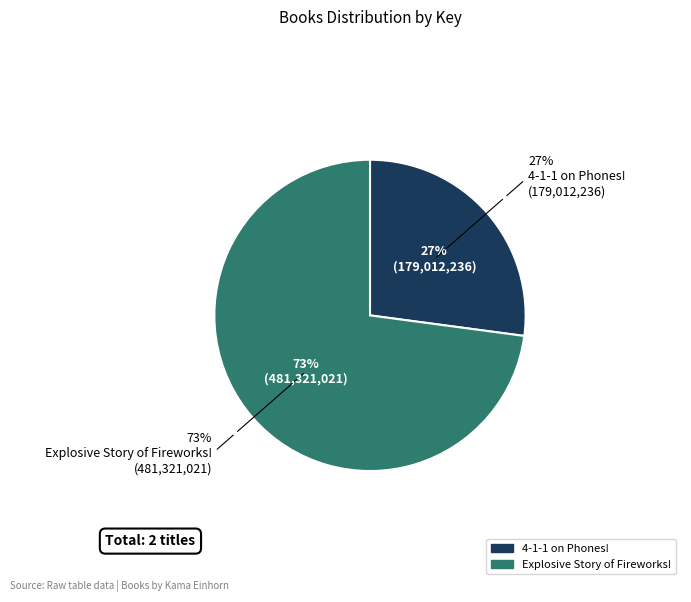

To the nearest percent, what portion does Explosive Story of Fireworks! represent?

73%